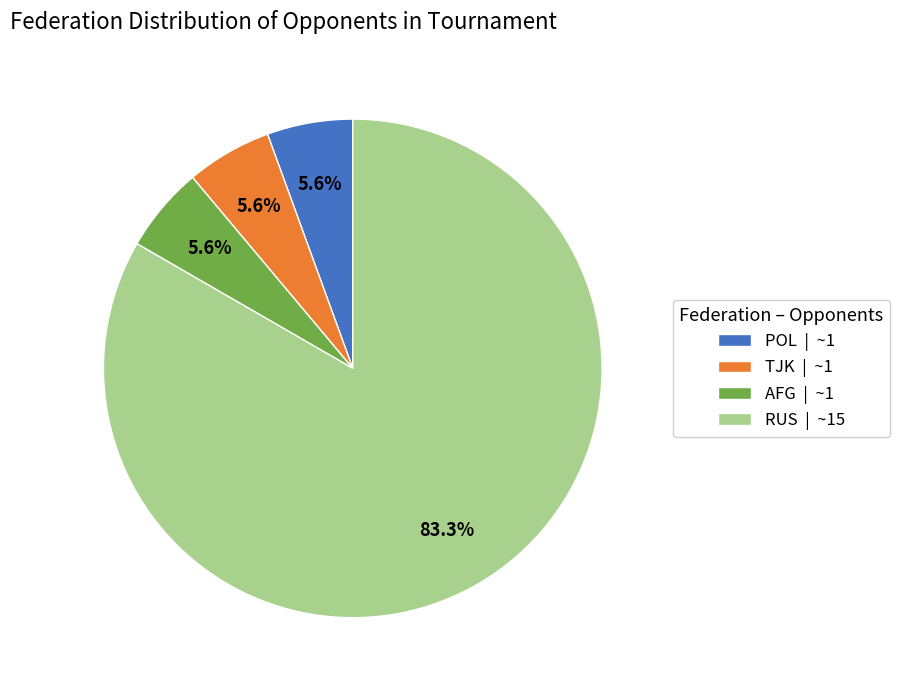

Approximately how many times larger is the value at TJK | ~1 compared to POL | ~1?

1.0